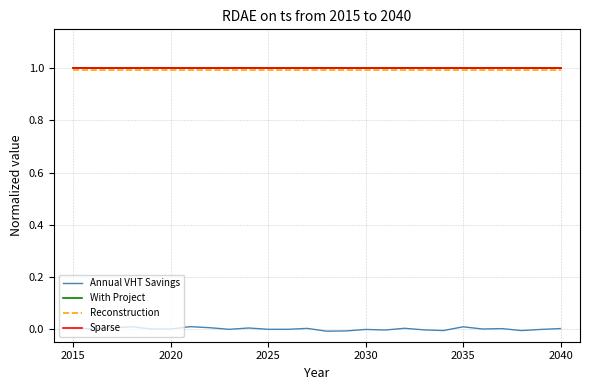

Which series has the largest total across all categories?

With Project